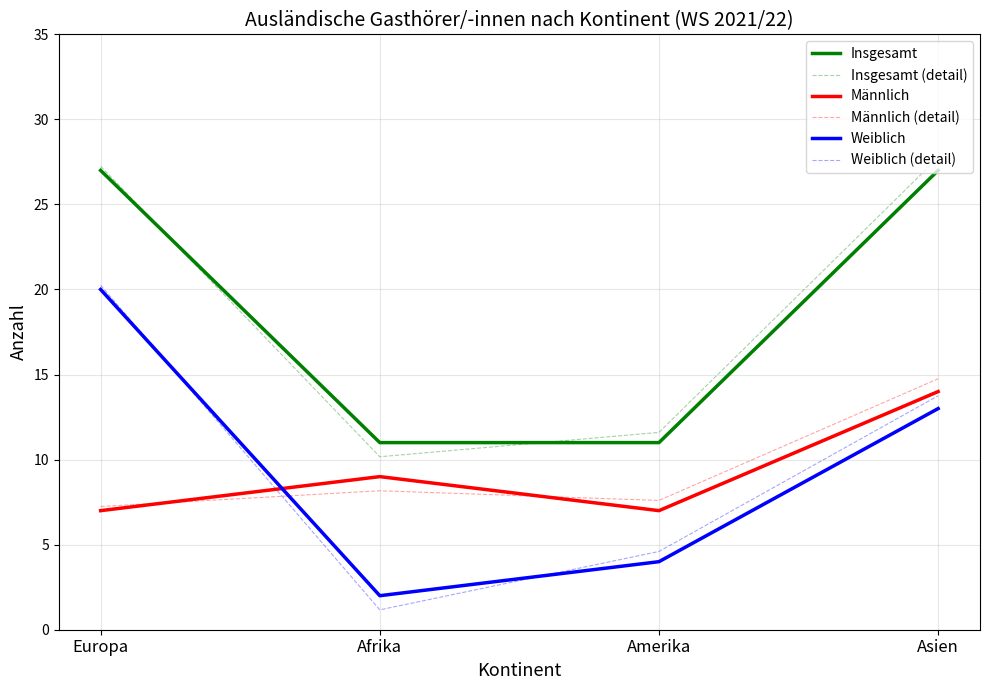

The Insgesamt series shows 11.0 at Amerika. True or false?

True